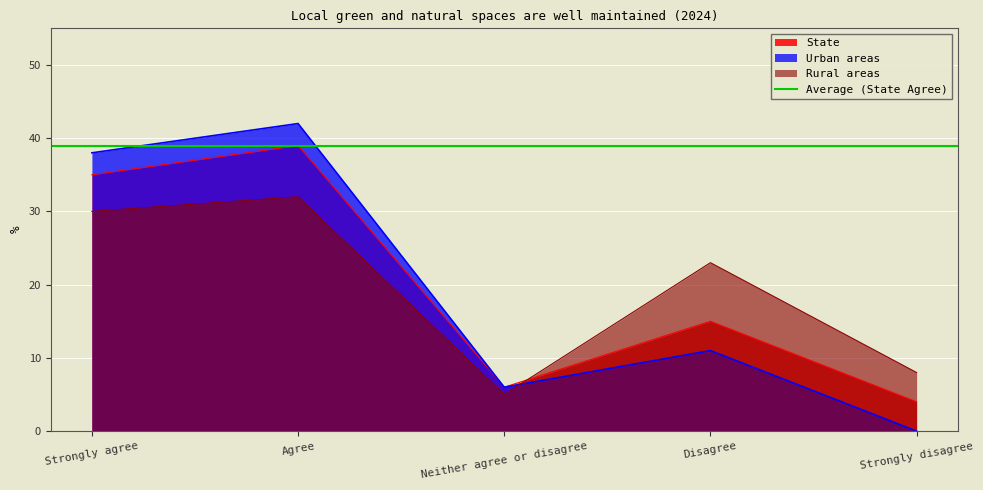

What is the label of the 2nd point from the right?

Disagree